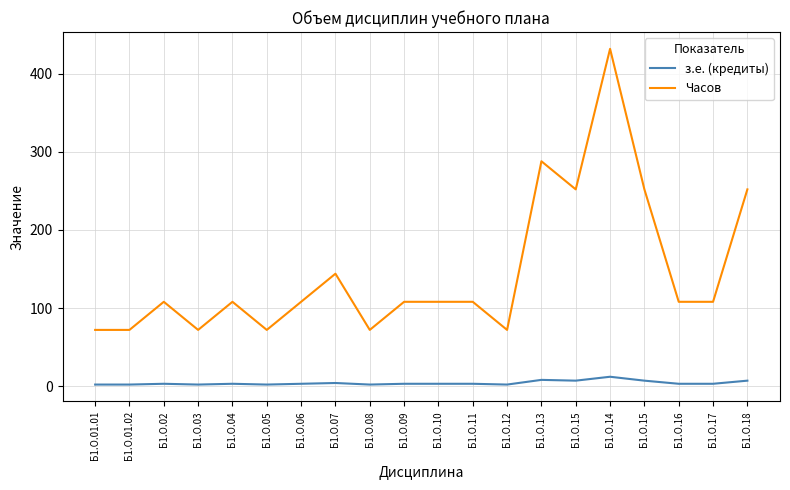

At how many categories does at least one series exceed 122?

6